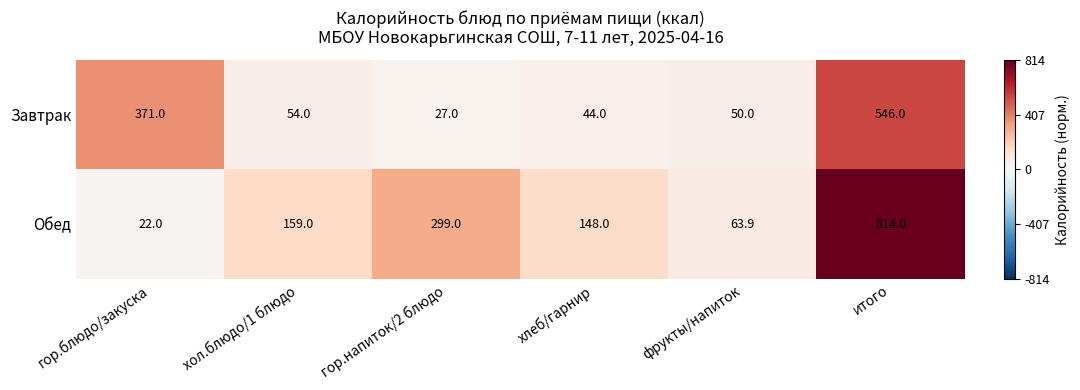

Reading left to right, what are all the values shown in this chart?

Завтрак: гор.блюдо/закуска=371.0	хол.блюдо/1 блюдо=54.0	гор.напиток/2 блюдо=27.0	хлеб/гарнир=44.0	фрукты/напиток=50.0	итого=546.0
Обед: гор.блюдо/закуска=22.0	хол.блюдо/1 блюдо=159.0	гор.напиток/2 блюдо=299.0	хлеб/гарнир=148.0	фрукты/напиток=63.9	итого=814.0